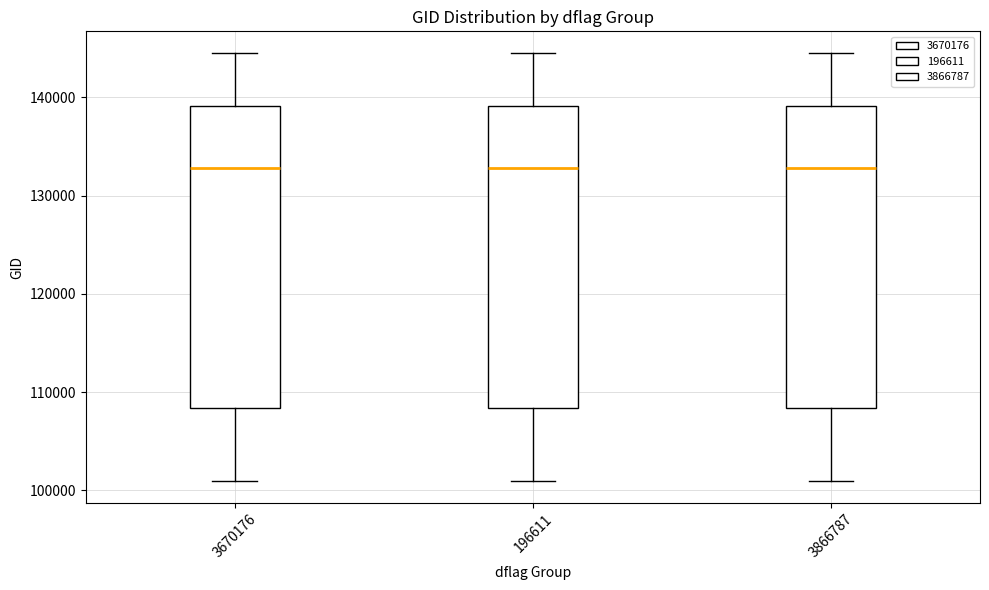

Reading left to right, read every box against the y-axis: the position of its median line, the range the box covers, and the ends of its whiskers. The values are not printed on the chart, so give them approximately, as read against the axis.

3670176: median 133000, box 108000 to 139000, whiskers 101000 to 145000
196611: median 133000, box 108000 to 139000, whiskers 101000 to 145000
3866787: median 133000, box 108000 to 139000, whiskers 101000 to 145000